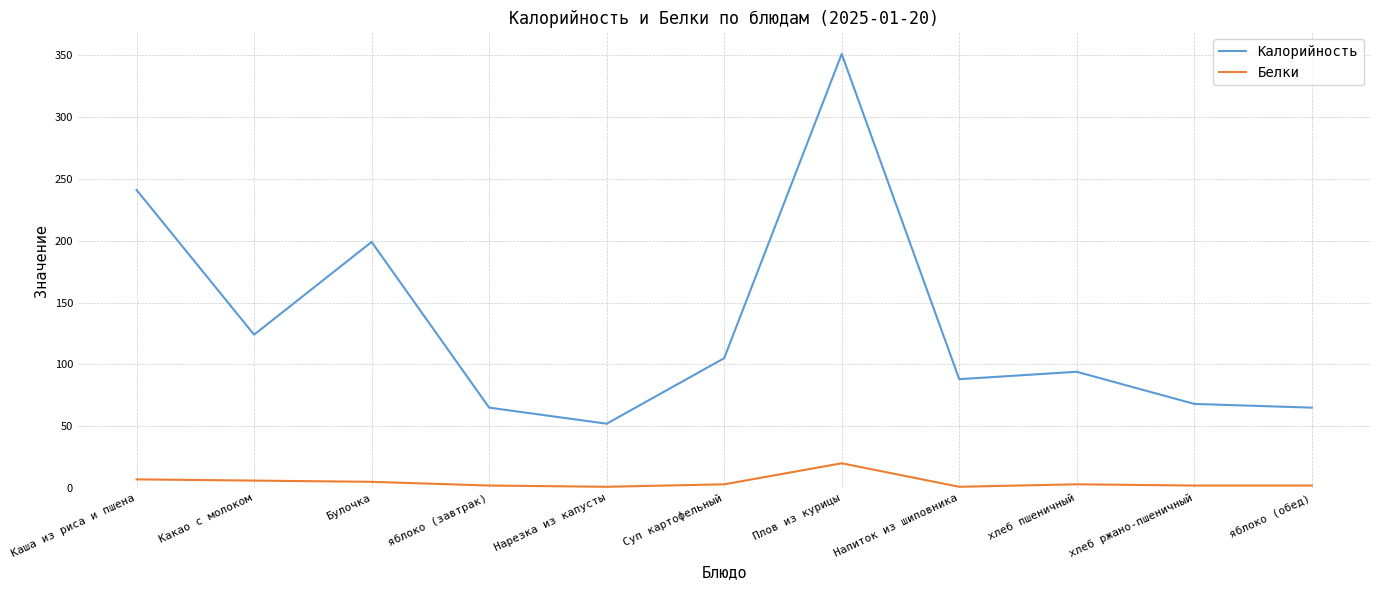

What is the maximum value shown in the chart?

351